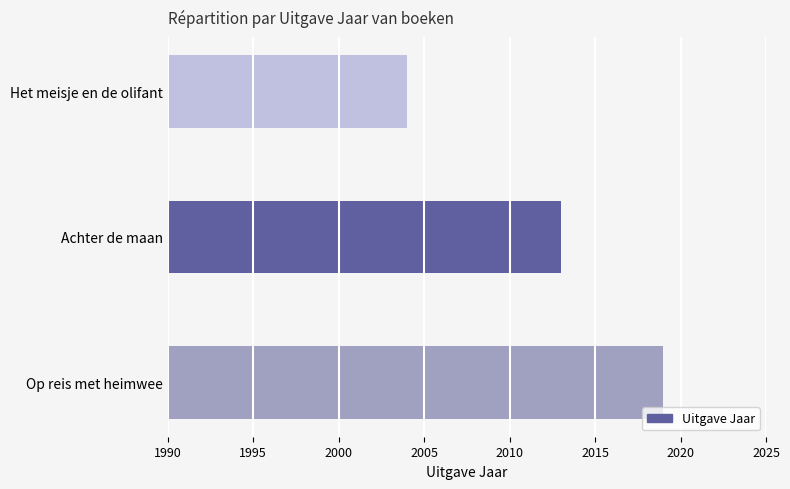

What is the change in value from Op reis met heimwee to Achter de maan?

-6